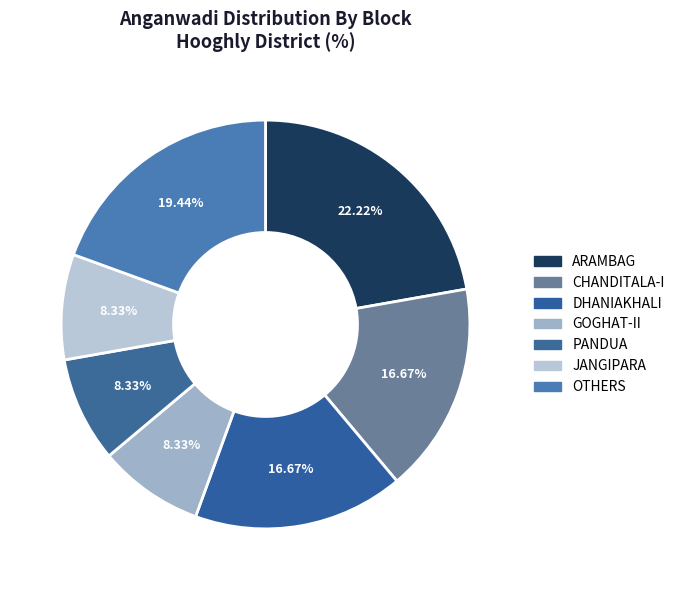

Do CHANDITALA-I and PANDUA together represent more than half of the pie?

No